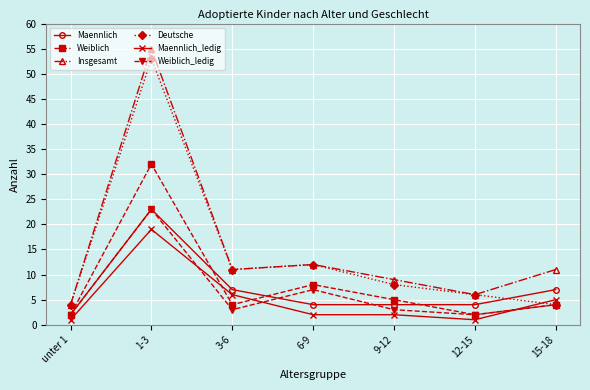

At which category is the sum across all series the highest?

1-3